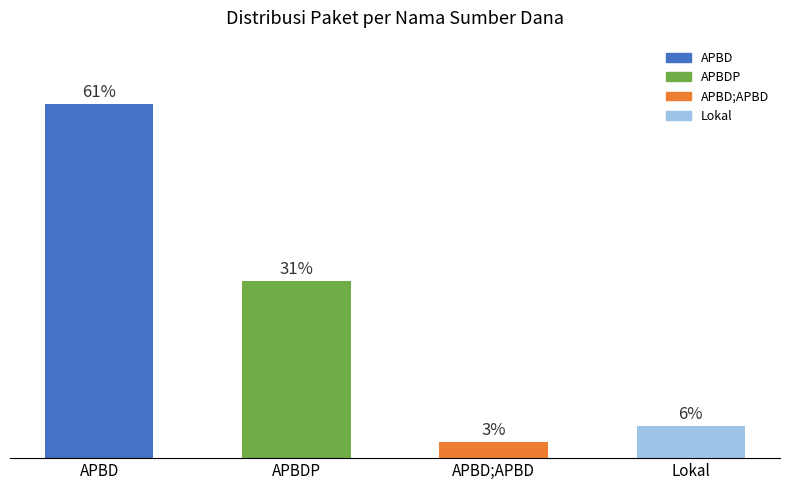

Read the value at APBD;APBD.

2.8